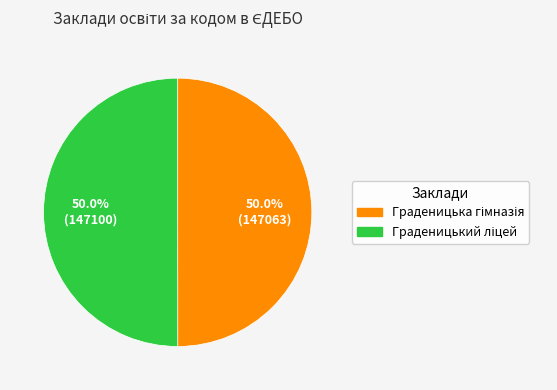

Combined, do Граденицька гімназія and Граденицький ліцей account for over 50%?

Yes